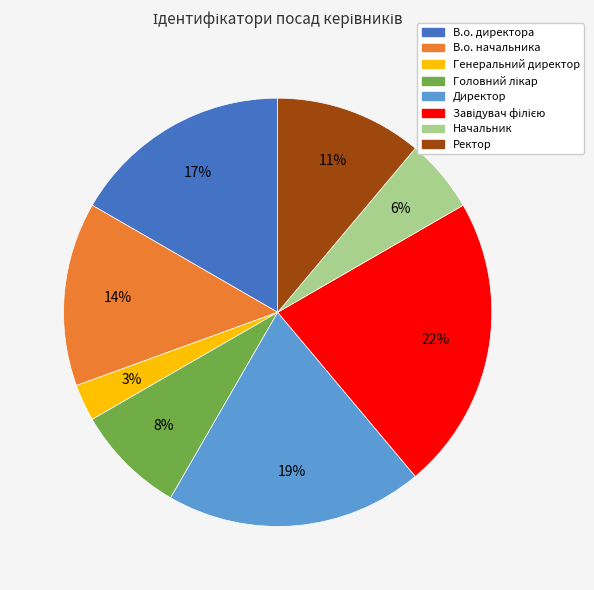

Does Директор account for over 50% of the chart?

No